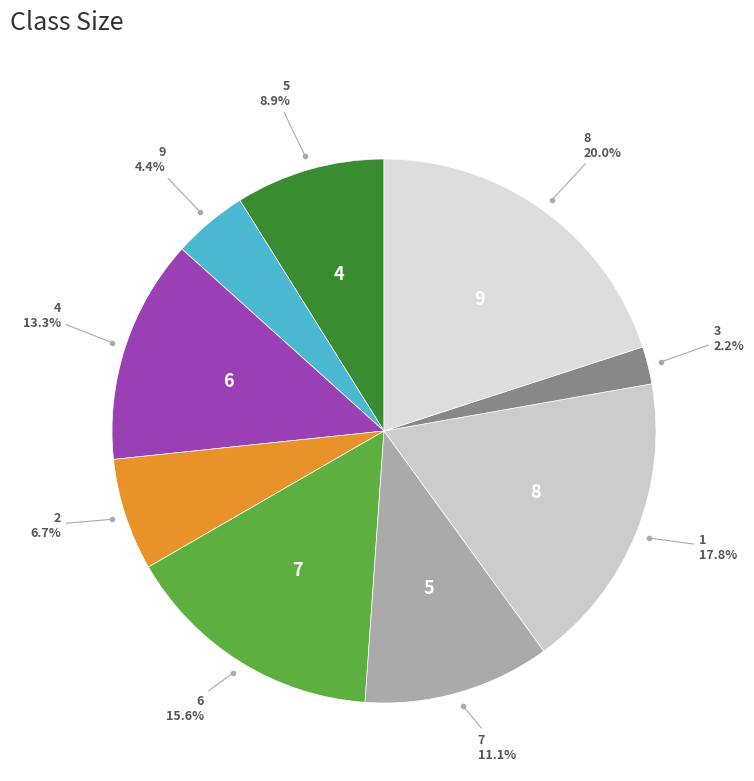

True or false: 2 accounts for 5% of the total.

True